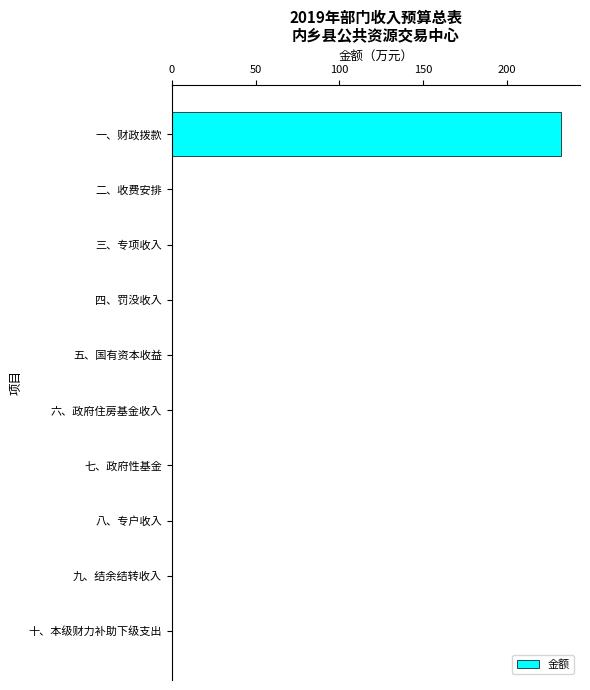

How many series are shown in this chart?

1